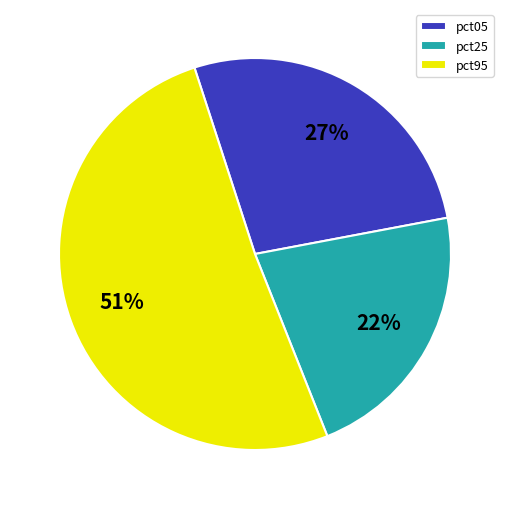

Combined, do pct95 and pct05 account for over 50%?

Yes